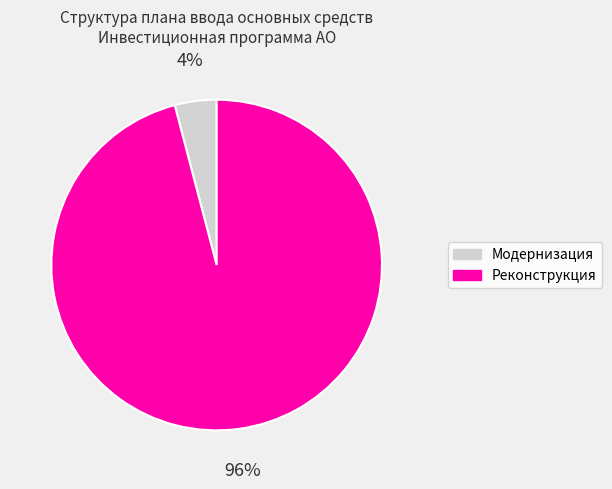

To the nearest percent, what is the average slice percentage?

50%